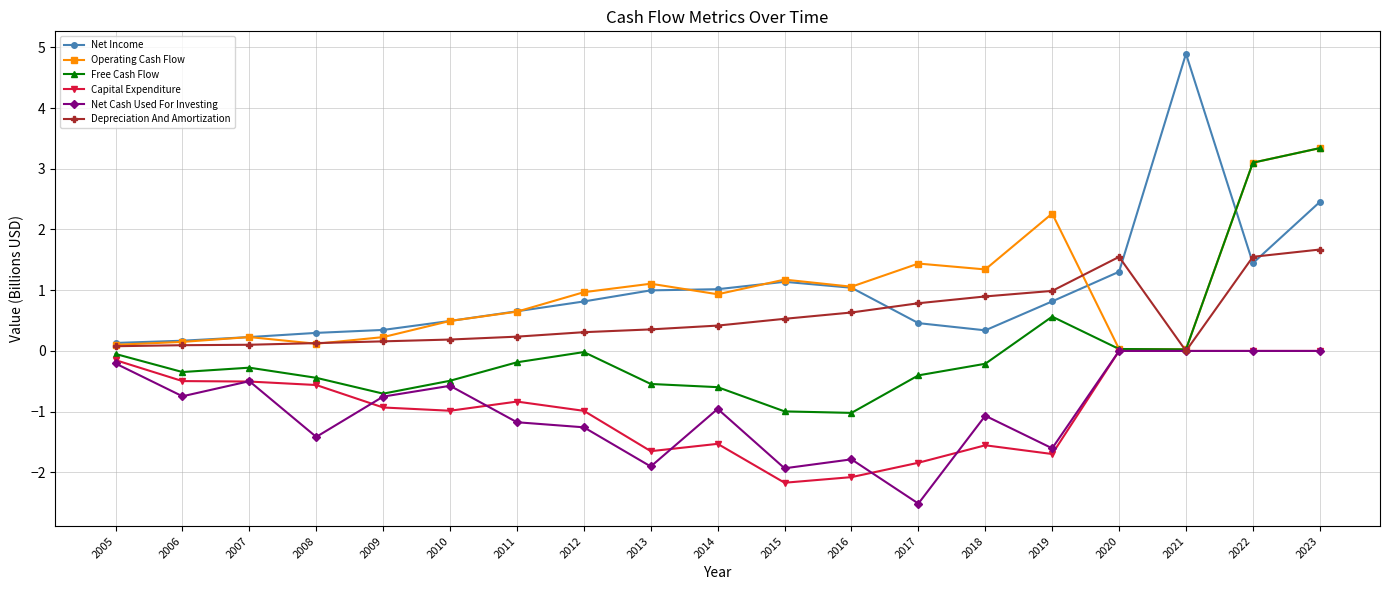

How many series are shown in this chart?

6